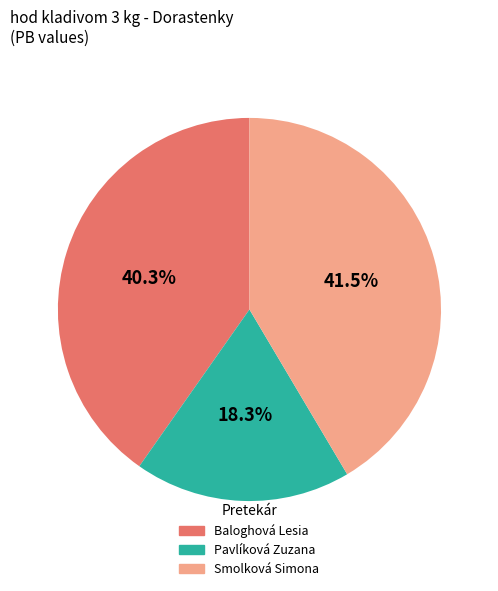

Is Smolková Simona the majority of the pie?

No